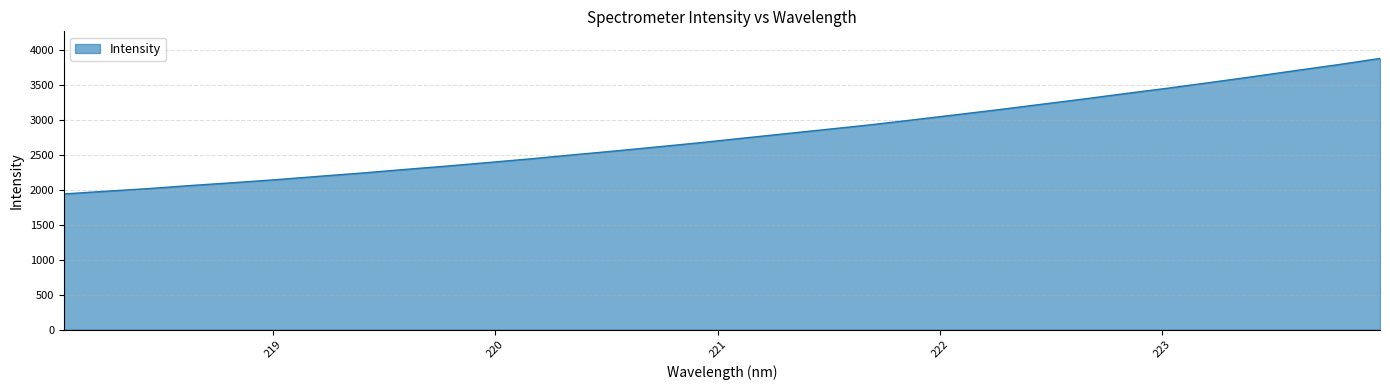

What is the smallest value displayed?

1941.6